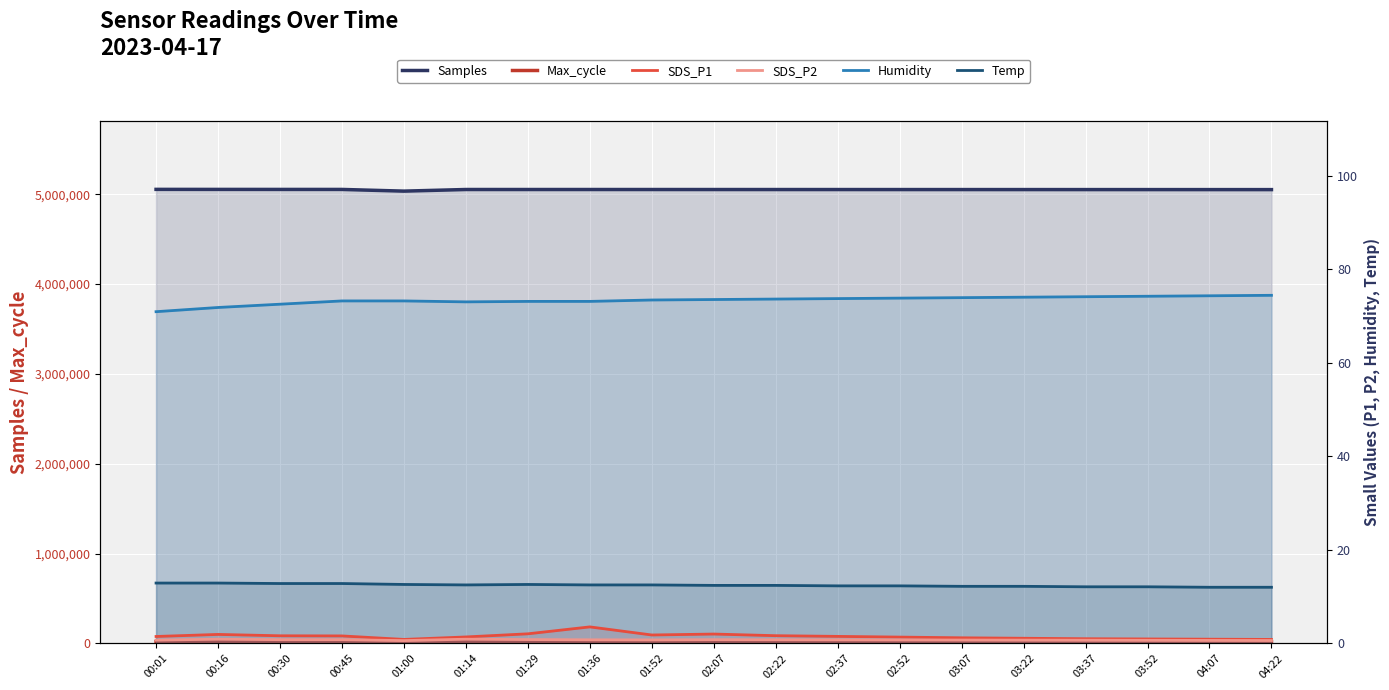

Does the chart display data point markers on the line(s)?

No